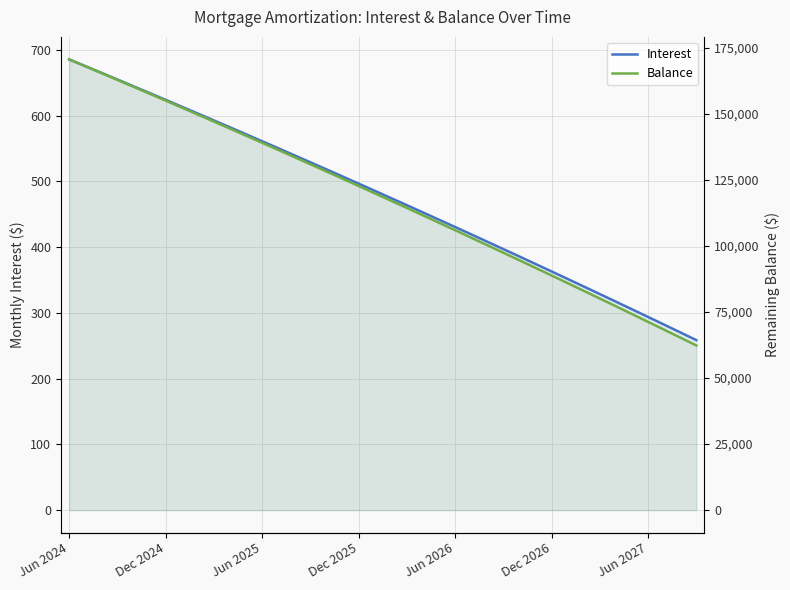

Reading left to right, list all the values displayed in this chart.

Interest: 685.3	675.2	665.0	654.8	644.5	634.2	623.9	613.5	603.1	592.6	582.1	571.5	561.0	550.3	539.6	528.9	518.1	507.4	496.5	485.6	474.7	463.7	452.7	441.6	430.5	419.4	408.2	396.9	385.6	374.3	362.9	351.5	340.1	328.6	317.0	305.4	293.8	282.1	270.3	258.5
Balance: 170575.0	168003.0	165420.0	162827.0	160224.0	157611.0	154987.0	152353.0	149709.0	147054.0	144389.0	141713.0	139026.0	136329.0	133621.0	130902.0	128173.0	125433.0	122682.0	119920.0	117147.0	114363.0	111568.0	108762.0	105945.0	103117.0	100278.0	97427.0	94565.0	91692.0	88807.0	85911.0	83004.0	80085.0	77154.0	74212.0	71258.0	68293.0	65316.0	62327.0